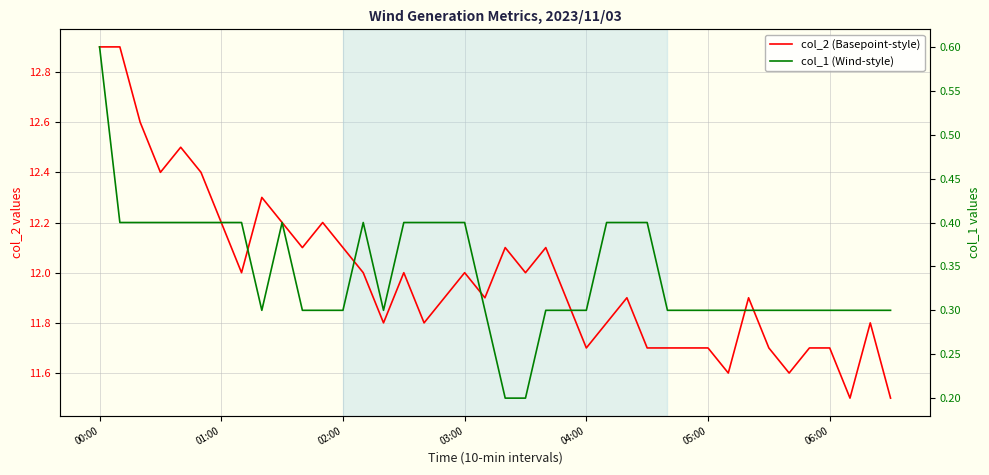

Reading left to right, extract all data points from this chart.

col_2 (Basepoint-style): 12.9	12.9	12.6	12.4	12.5	12.4	12.2	12.0	12.3	12.2	12.1	12.2	12.1	12.0	11.8	12.0	11.8	11.9	12.0	11.9	12.1	12.0	12.1	11.9	11.7	11.8	11.9	11.7	11.7	11.7	11.7	11.6	11.9	11.7	11.6	11.7	11.7	11.5	11.8	11.5
col_1 (Wind-style): 0.6	0.4	0.4	0.4	0.4	0.4	0.4	0.4	0.3	0.4	0.3	0.3	0.3	0.4	0.3	0.4	0.4	0.4	0.4	0.3	0.2	0.2	0.3	0.3	0.3	0.4	0.4	0.4	0.3	0.3	0.3	0.3	0.3	0.3	0.3	0.3	0.3	0.3	0.3	0.3